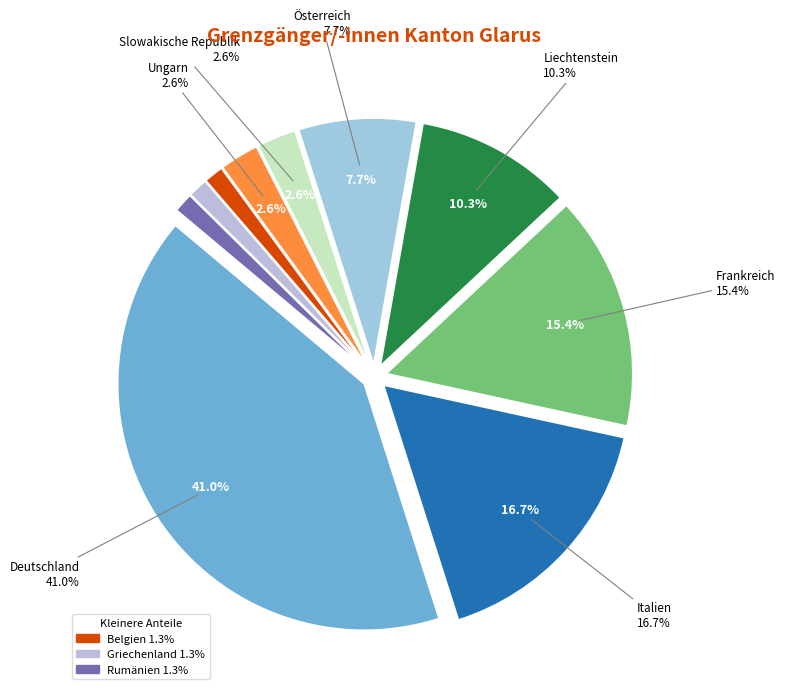

Is the sum of Belgien and Griechenland greater than half?

No